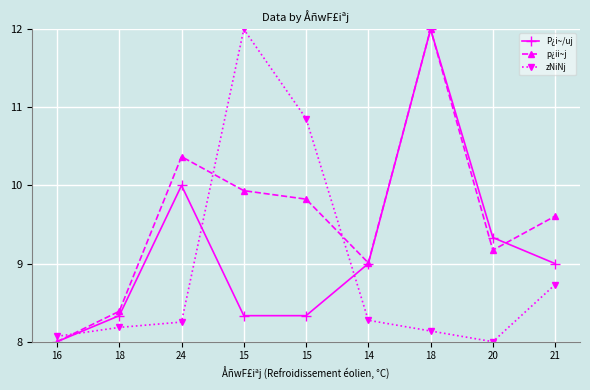

How many values in the zNiNj series exceed 8?

8